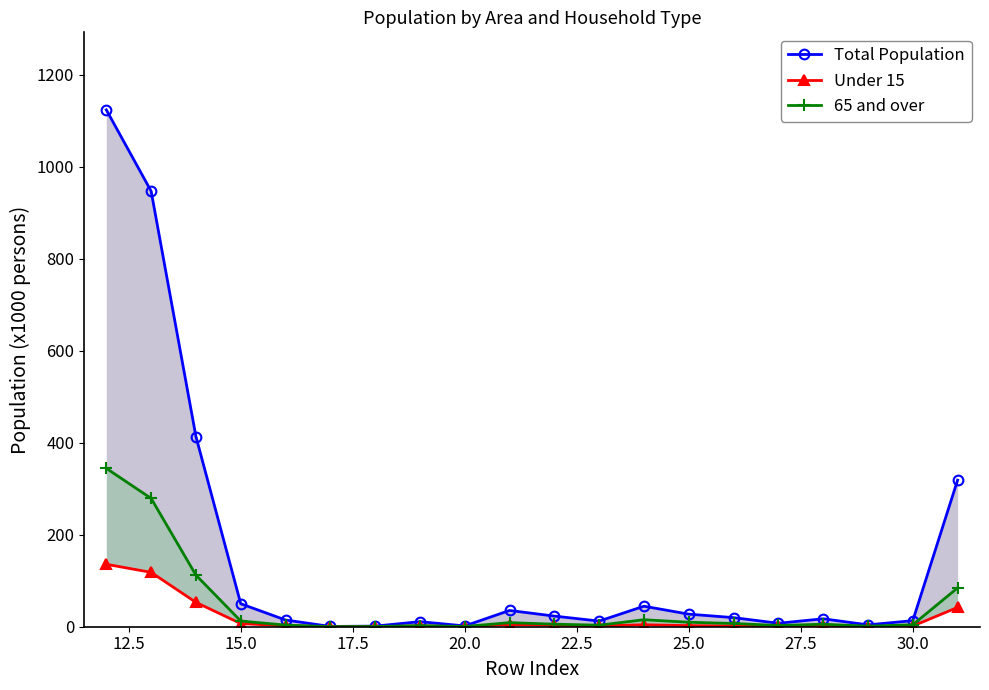

Is the value of 65 and over at 19 greater than the value of Total Population at 20.0?

Yes